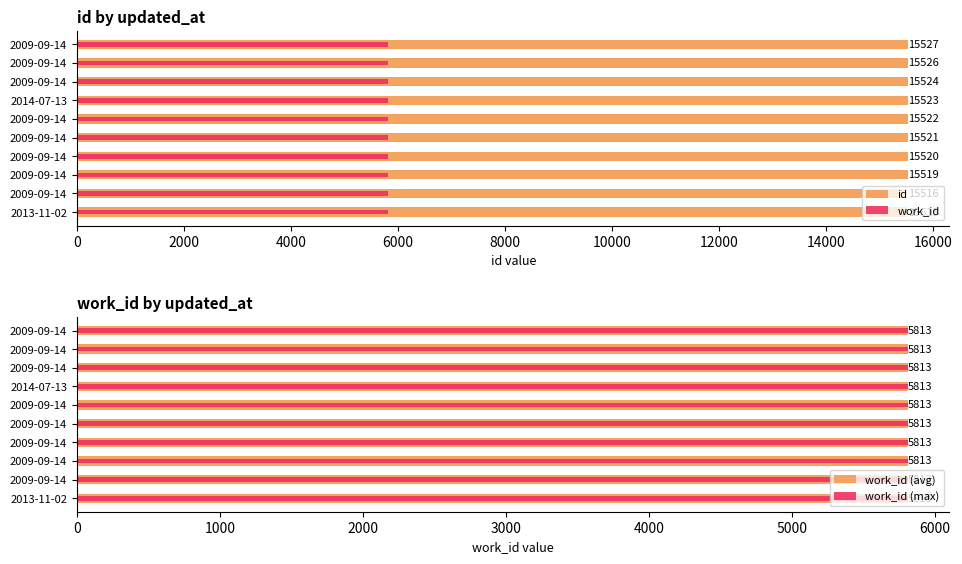

The work_id (max) series shows 0.2 at 8000. True or false?

False